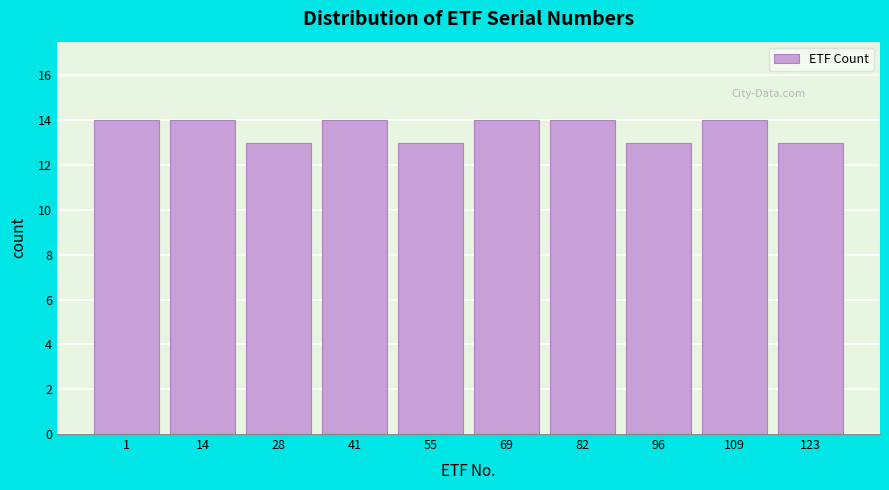

Reading left to right, what are all the values shown in this chart?

14	14	13	14	13	14	14	13	14	13